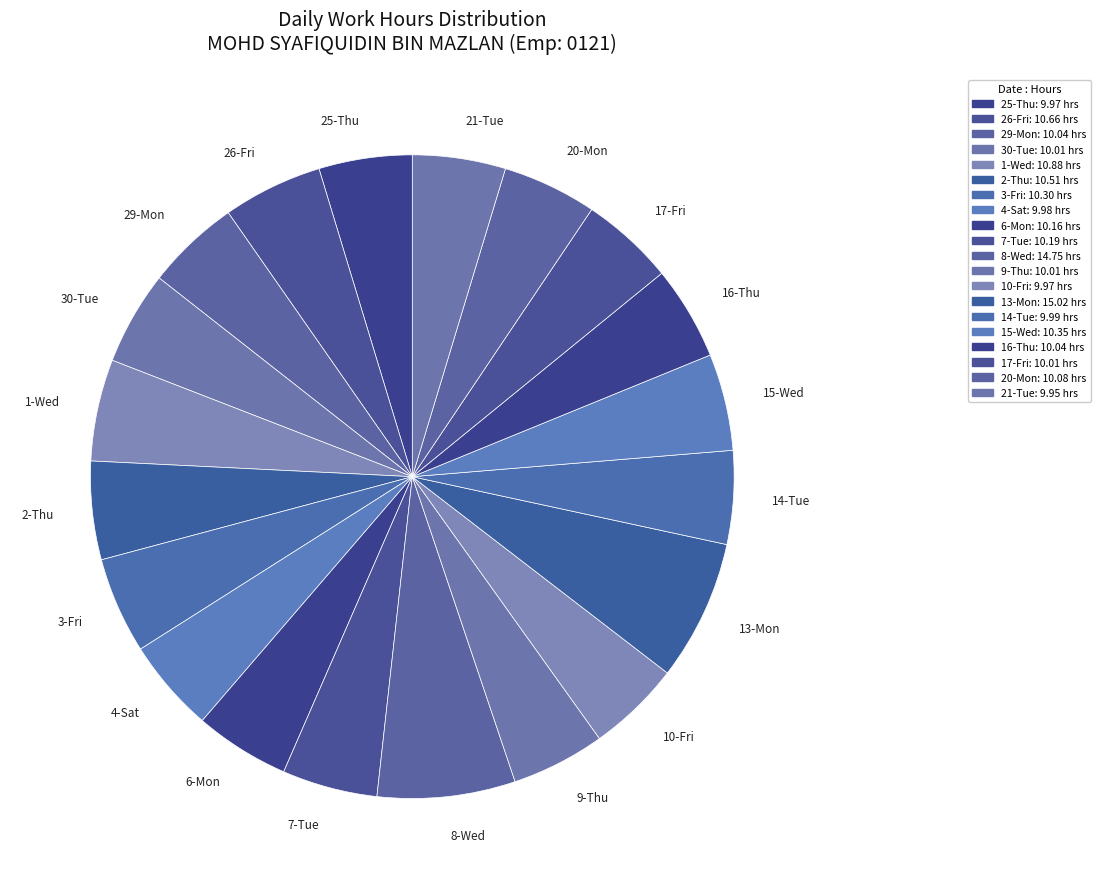

True or false: 10-Fri accounts for 5% of the total.

True